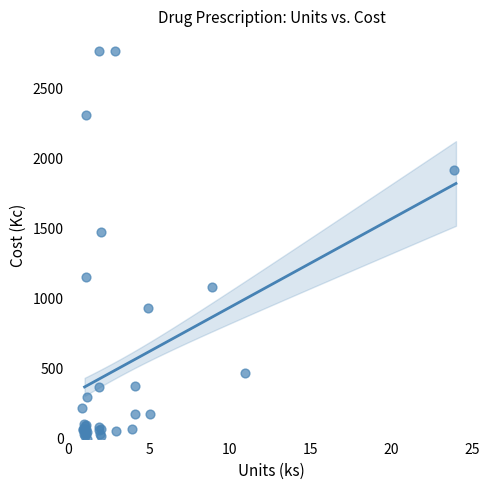

What Y value in the scatter plot is closest to 1385?

1472.7